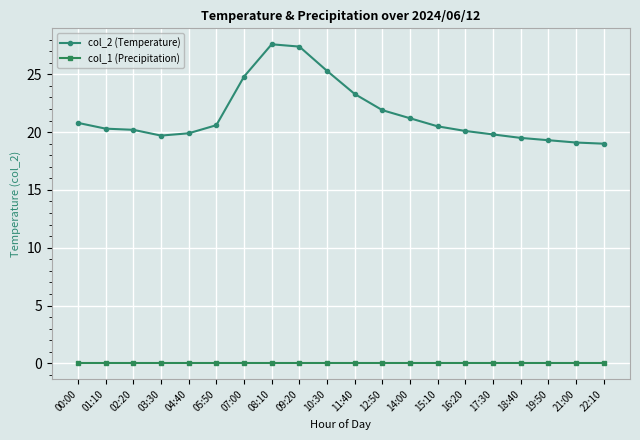

True or false: col_2 (Temperature) has a value of 21.2 at 14:00.

True